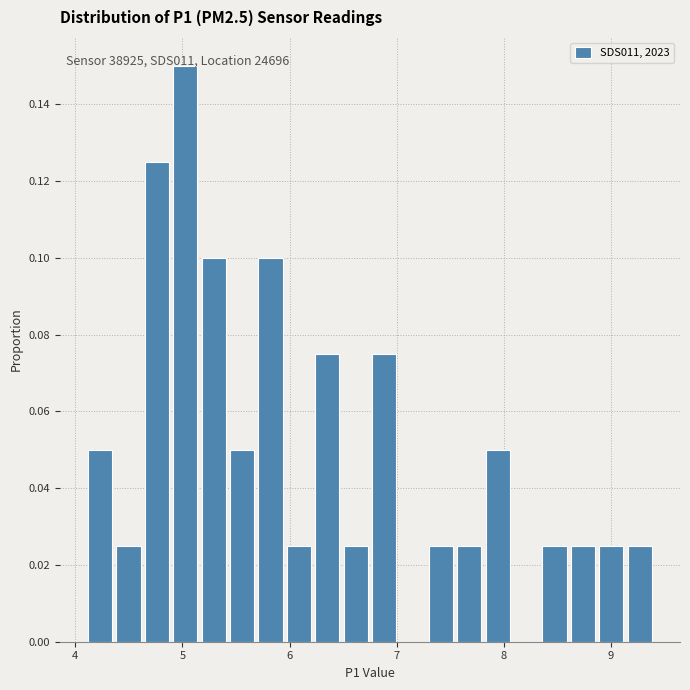

Around what value on the x-axis is the tallest bar? Give the approximate position of its centre, as read against the axis.

5.0